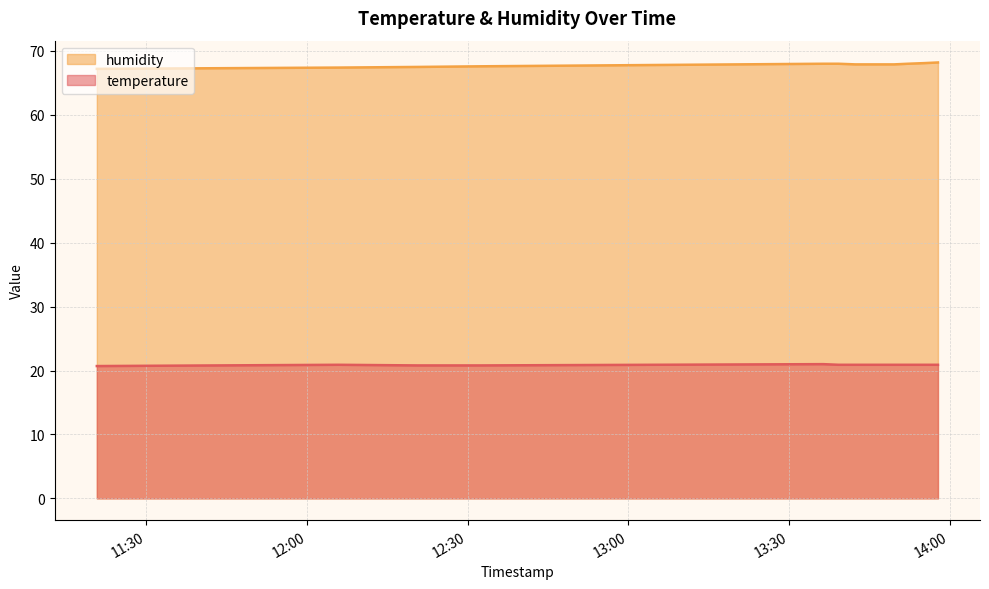

Which series has the largest range (max minus min)?

humidity